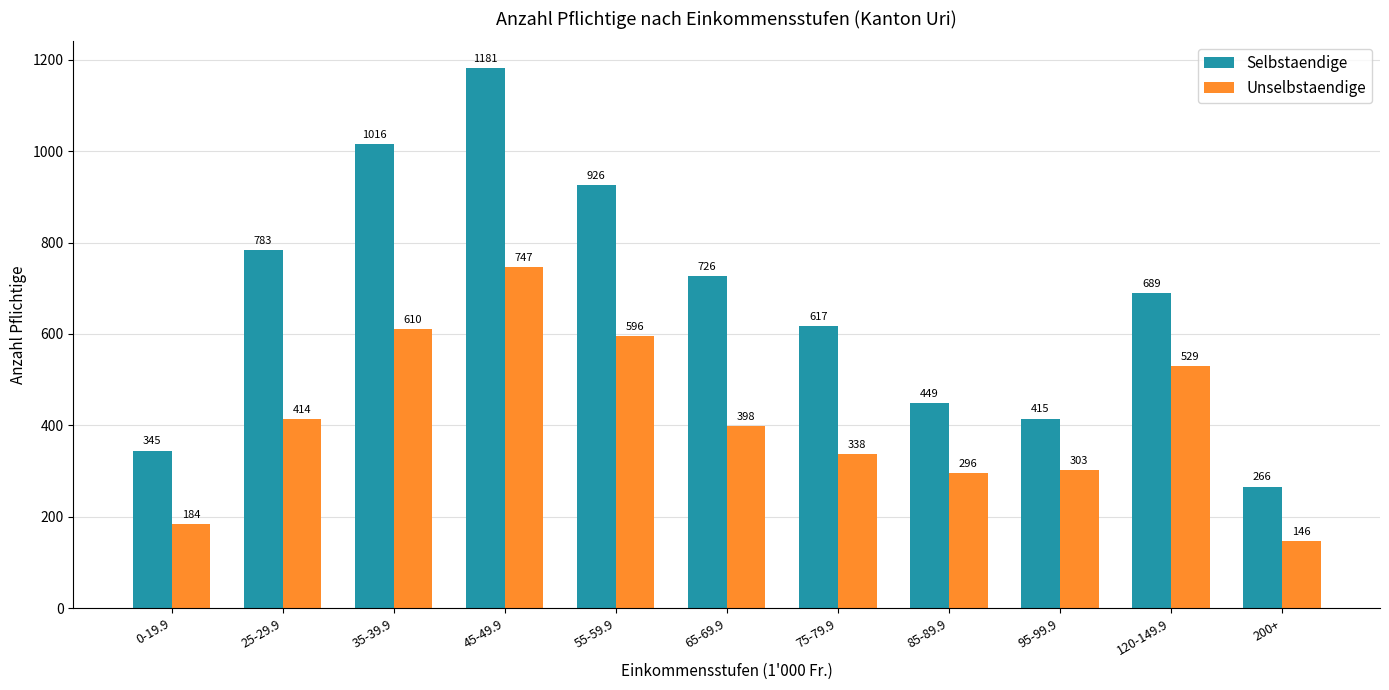

At which label does Unselbstaendige reach its minimum?

200+